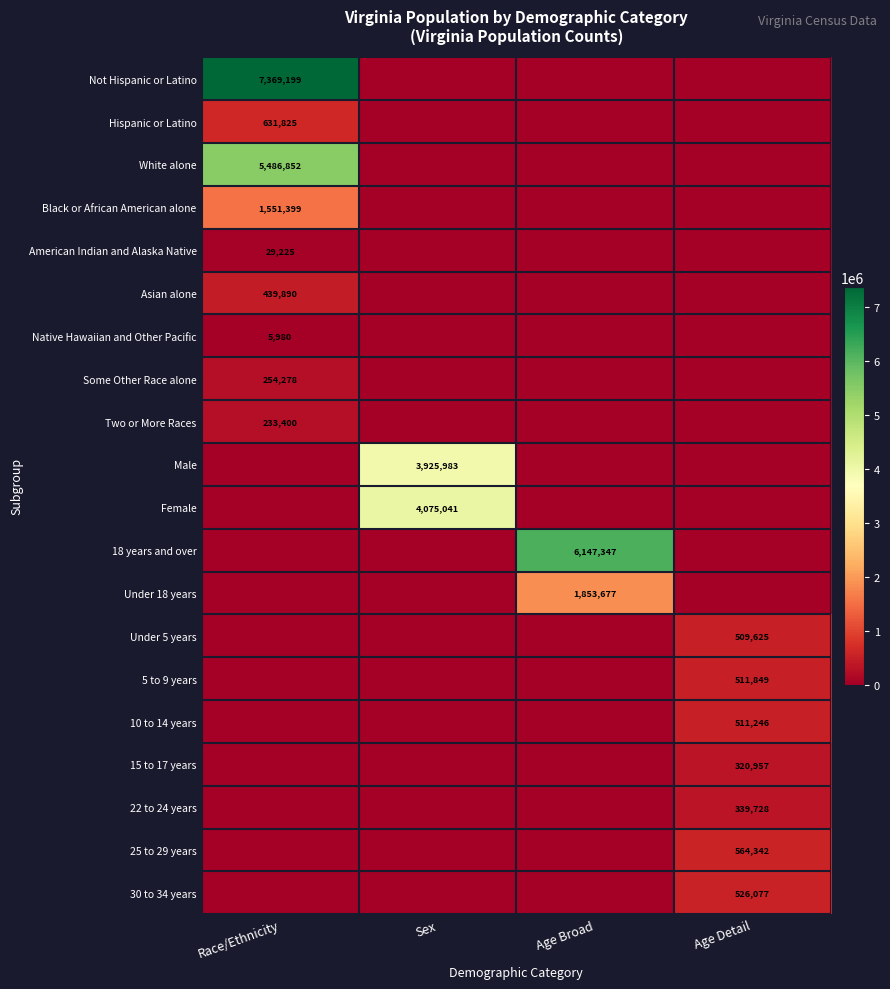

At which category does the chart reach its peak across all series?

Race/Ethnicity